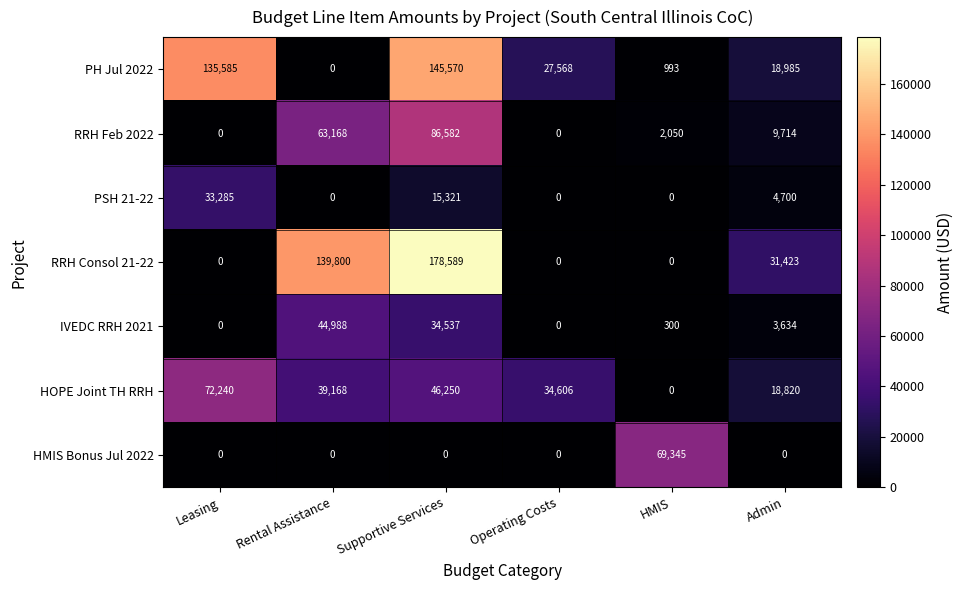

What is the difference between the maximum and minimum values in the RRH Feb 2022 series?

86582